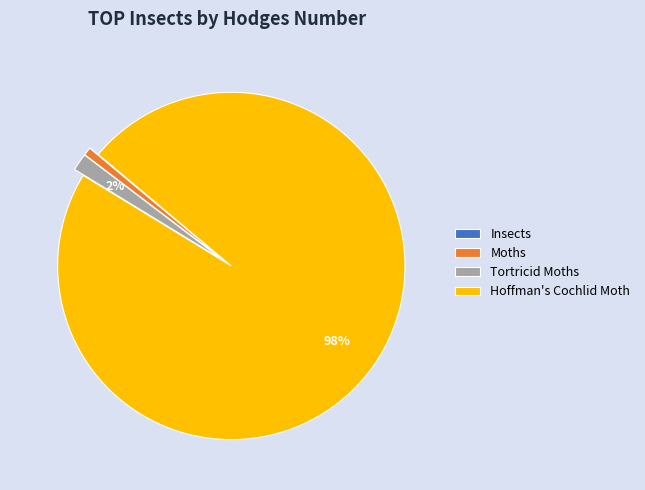

To the nearest percent, what percentage of the pie is Tortricid Moths?

2%